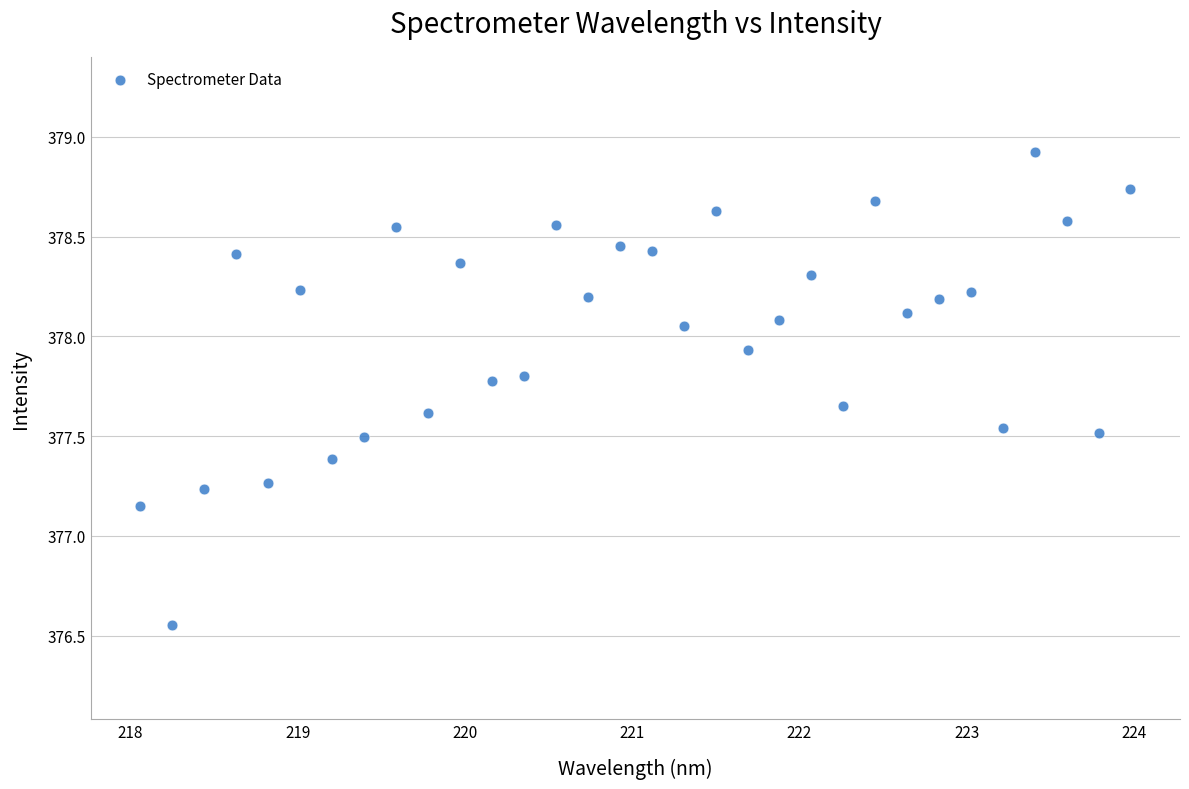

What is the range of X values (max minus min)?

5.9